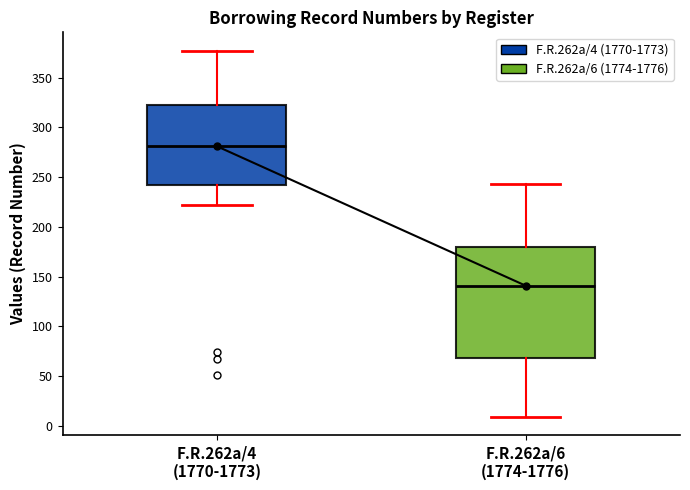

Comparing the boxes themselves (not the whiskers), which one is the tallest?

F.R.262a/6 (1774-1776)